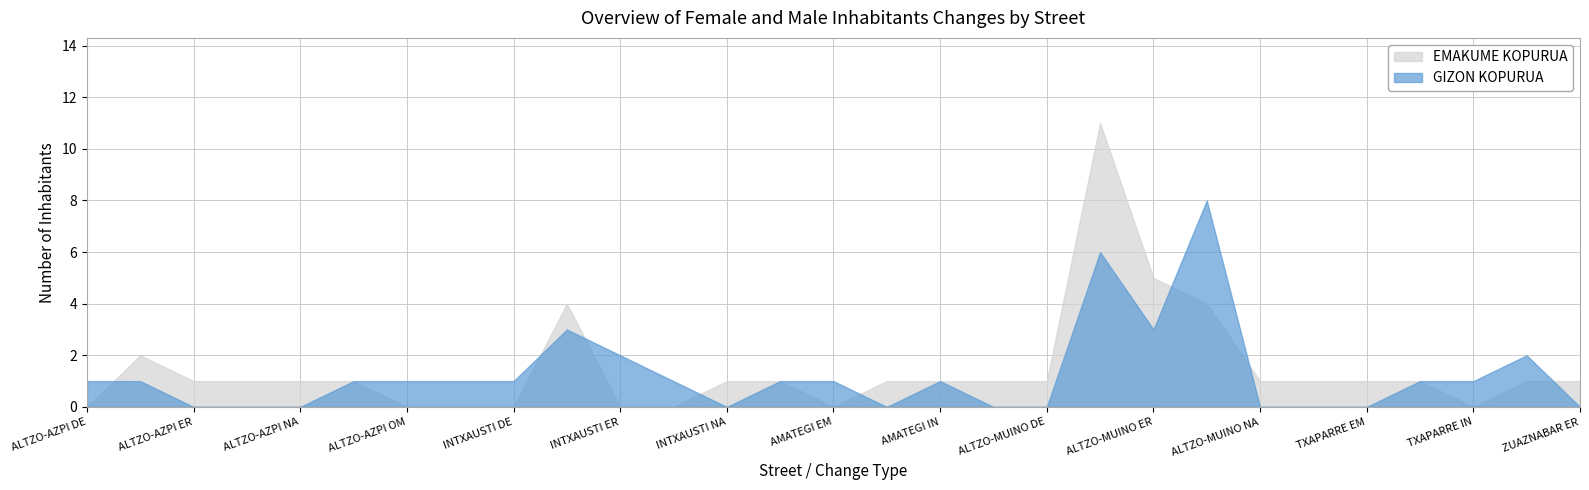

What is the sum of all GIZON KOPURUA values?

36